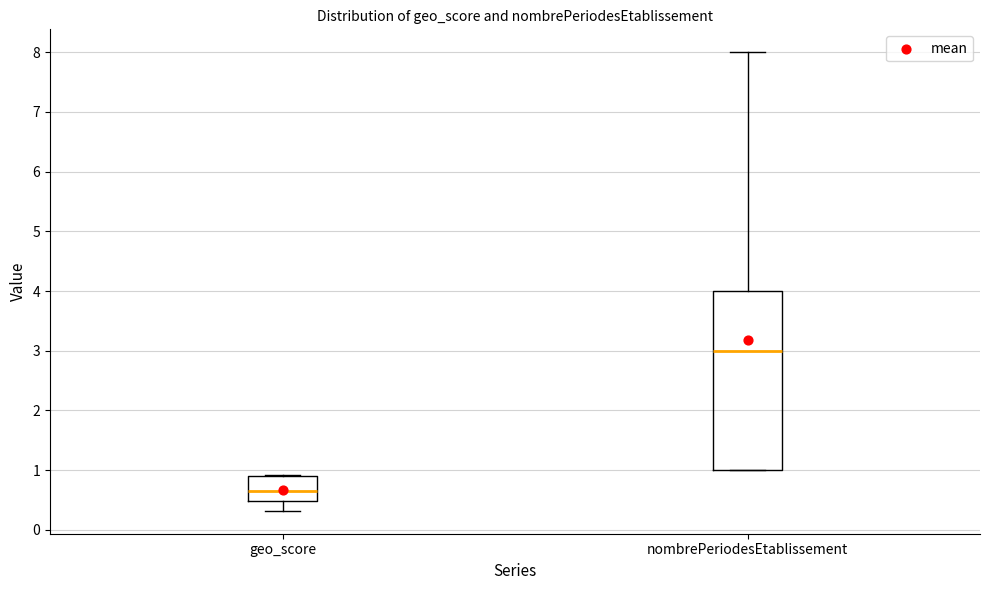

Where is the upper edge of the box for nombrePeriodesEtablissement on the y-axis? The values are not printed on the chart, so give them approximately, as read against the axis.

4.0